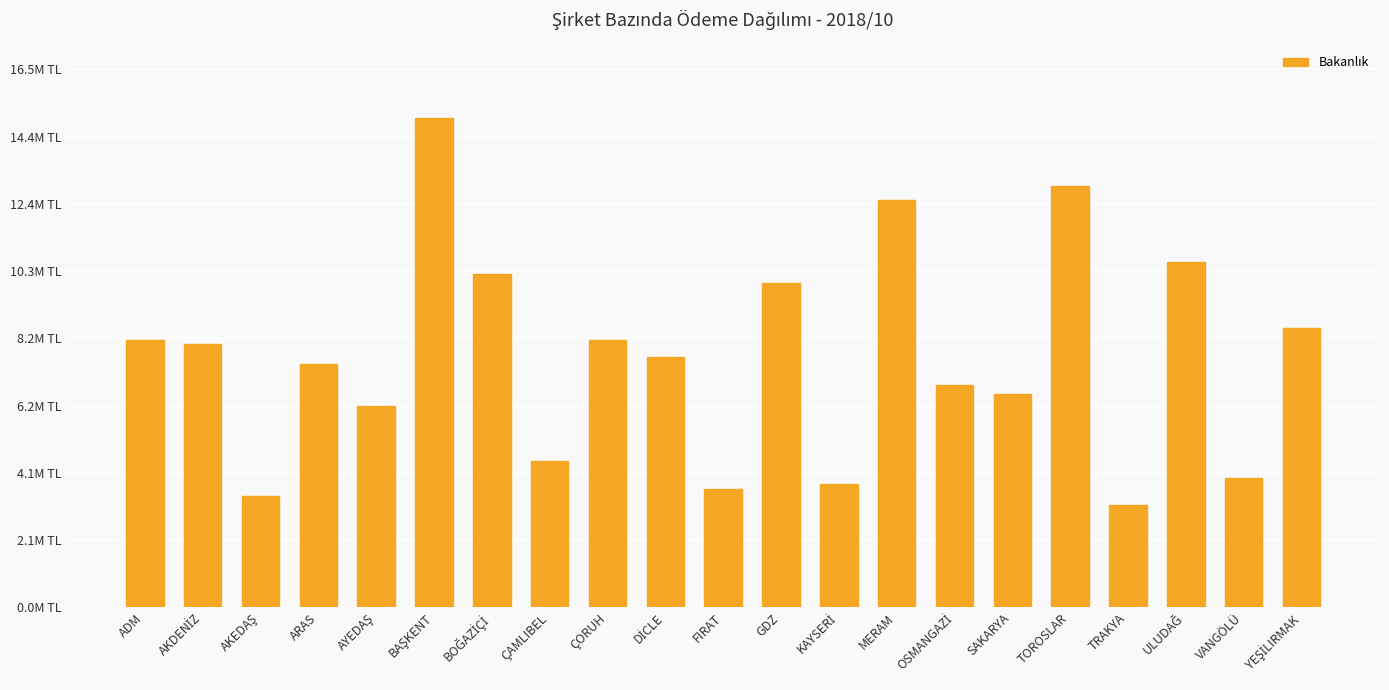

Which category has the lowest value across all series?

TRAKYA